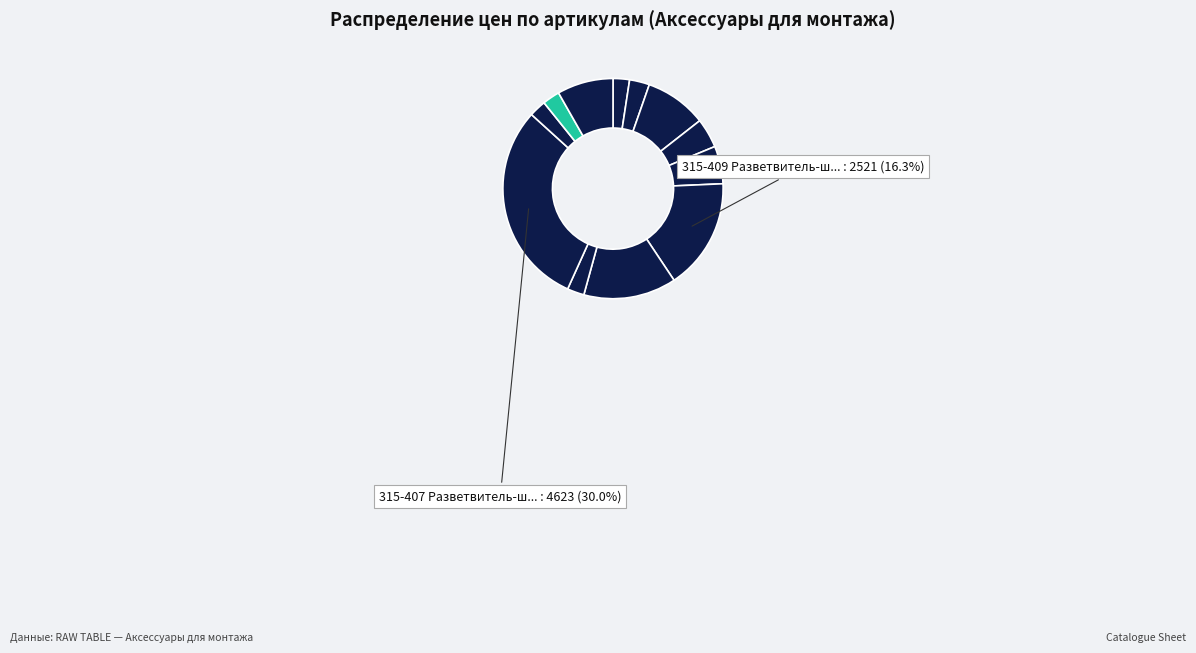

How many slices are in this pie chart?

12